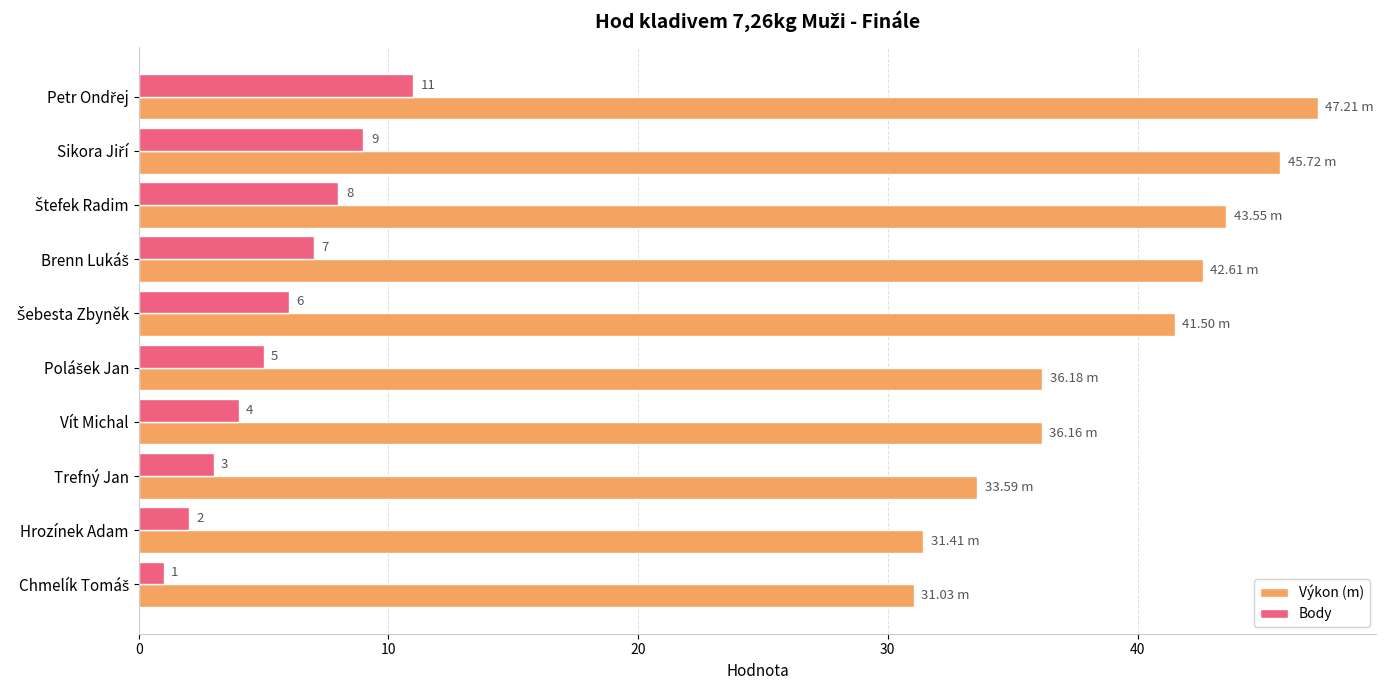

Which series has the largest total across all categories?

Výkon (m)